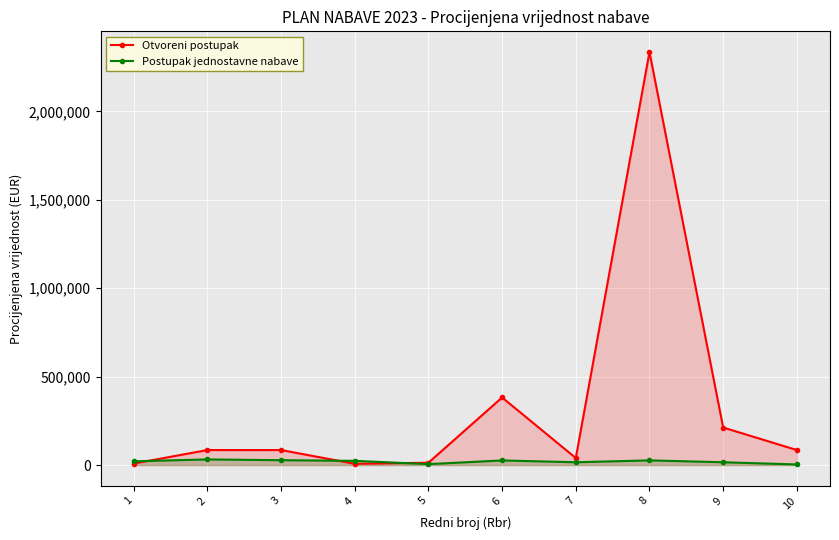

What is the minimum value for Otvoreni postupak?

7167.0